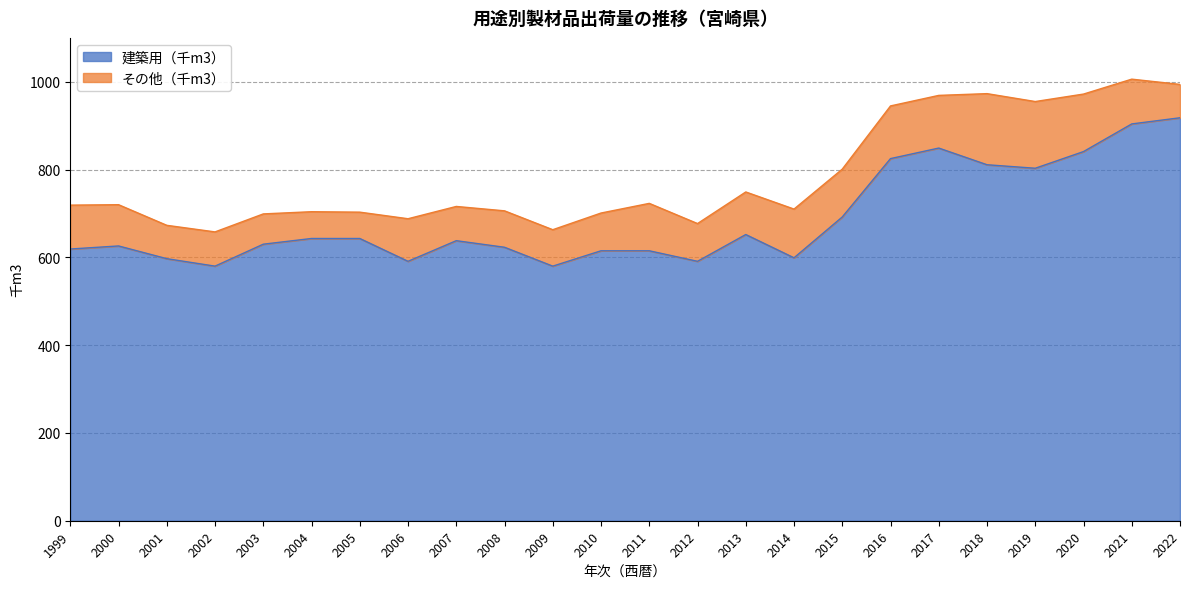

What is the sum of the values at 2012 and 2010?

1206